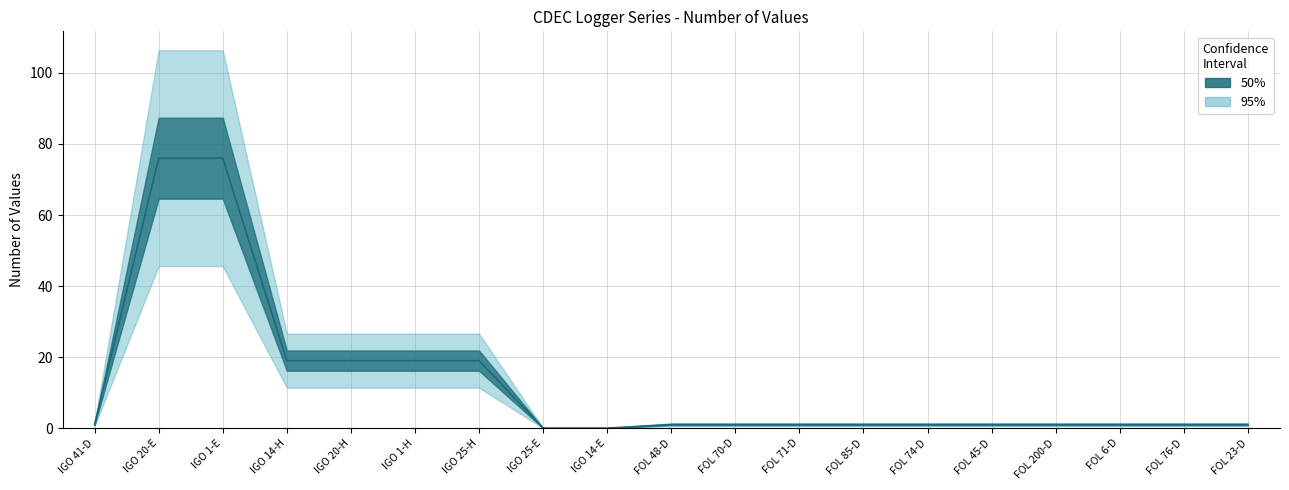

Reading left to right, transcribe all the data shown in this chart.

1	76	76	19	19	19	19	0	0	1	1	1	1	1	1	1	1	1	1